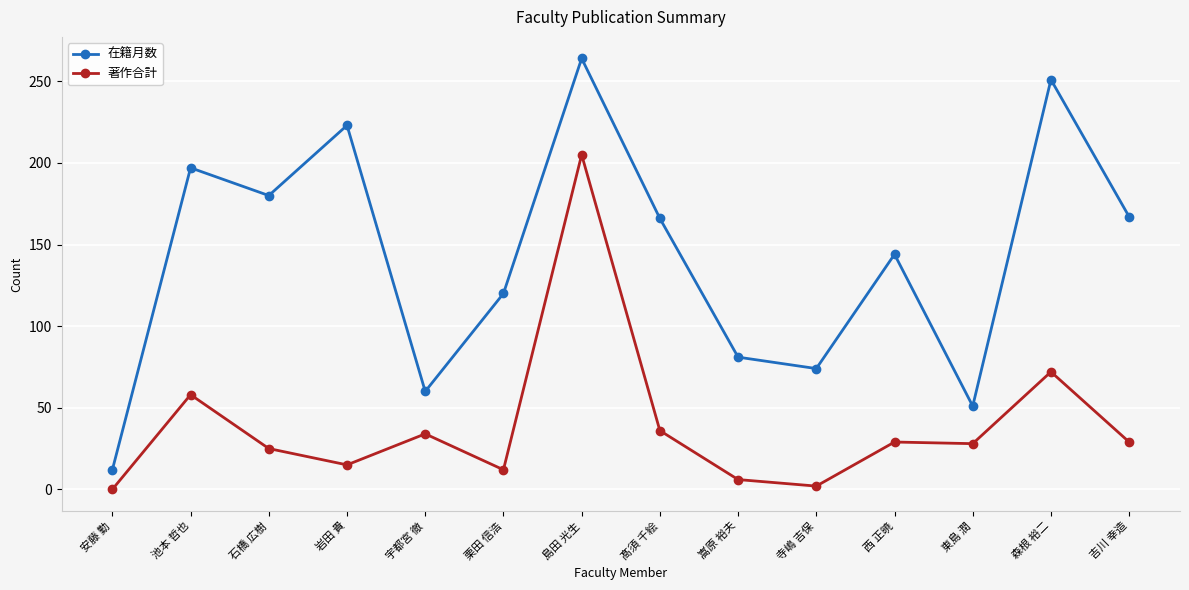

How many values in the 著作合計 series are below 29?

7